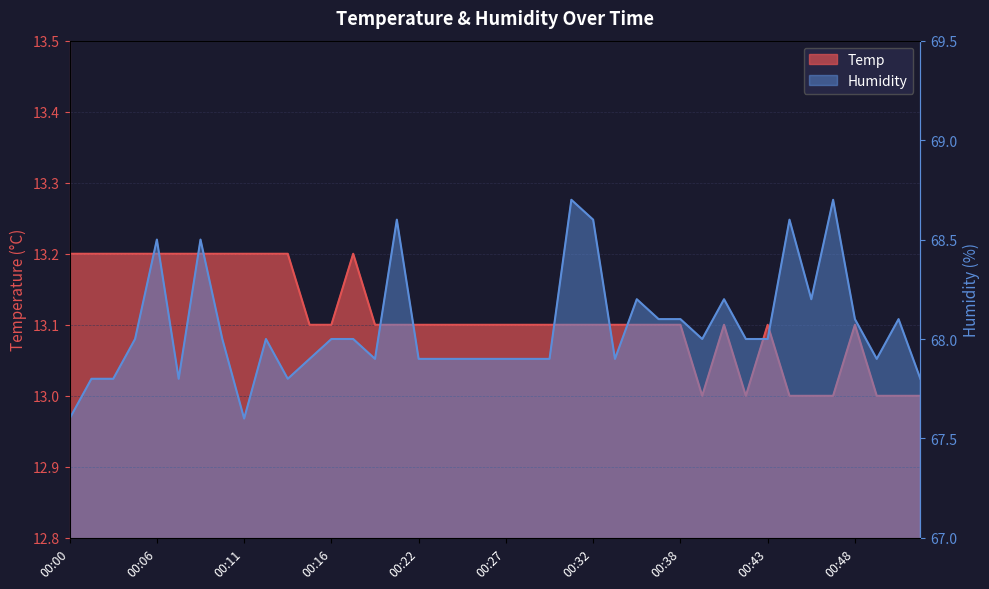

What is the difference between the second highest and minimum values in the Temp series?

0.2